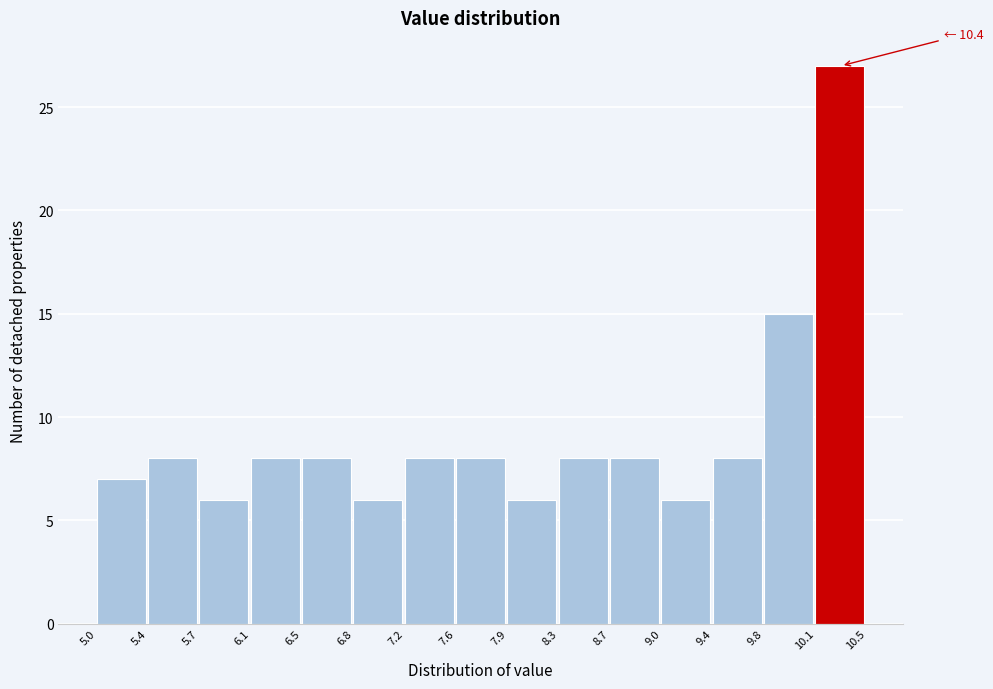

Over which range of the x-axis is the bar tallest?

10.1 to 10.5